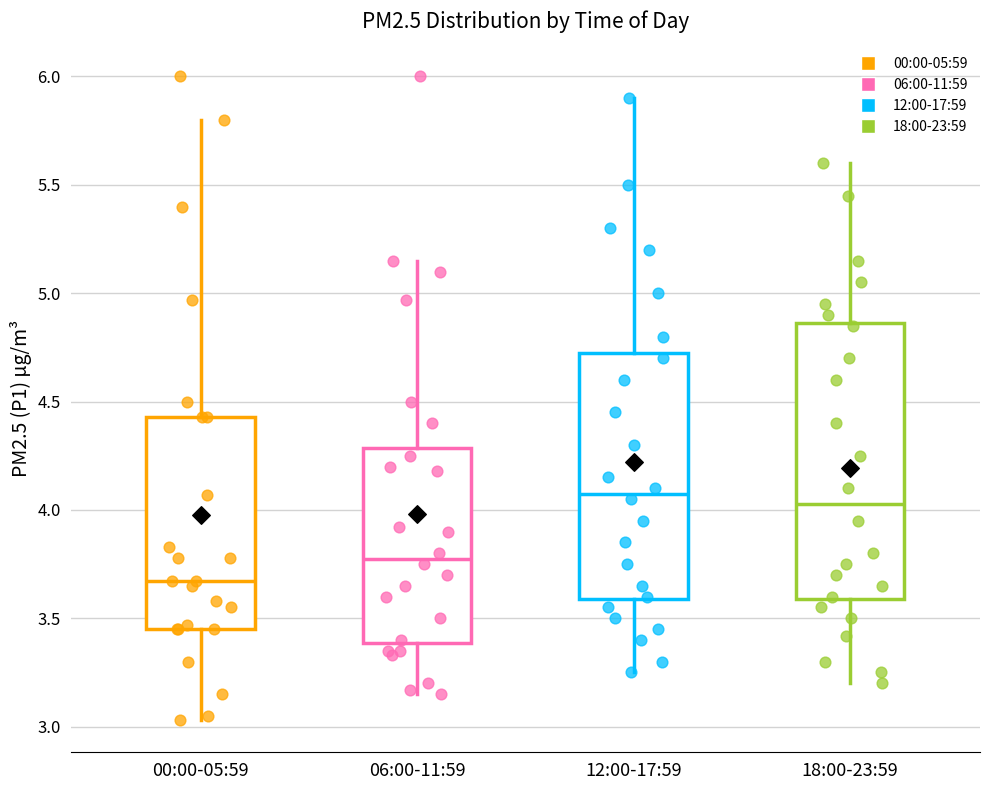

Where does the lower whisker of the box for 00:00-05:59 end on the y-axis? The values are not printed on the chart, so give them approximately, as read against the axis.

3.05